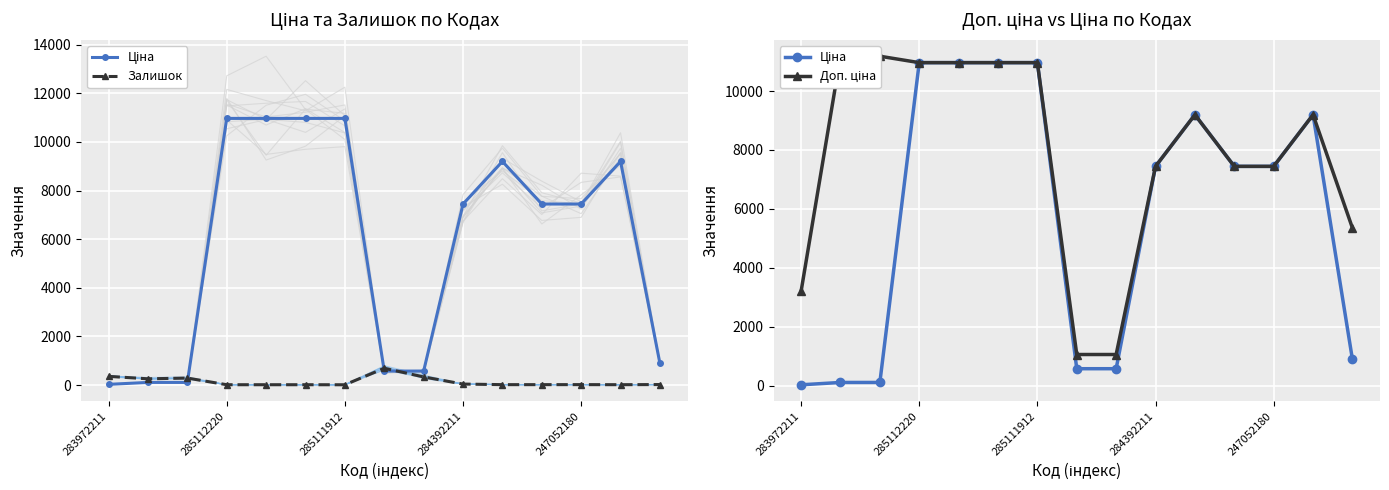

How many values in the Доп. ціна series are below 9196?

7